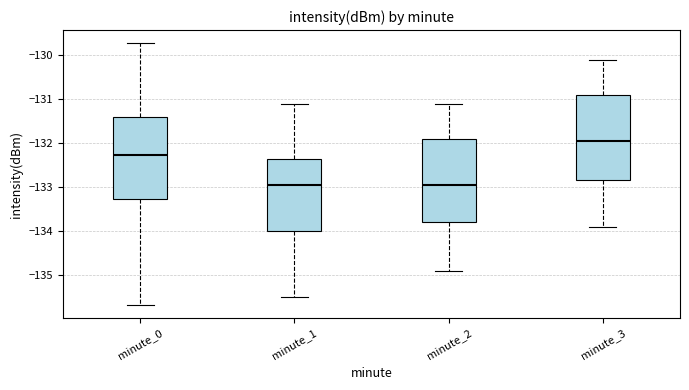

Which box's median line is the highest?

minute_3